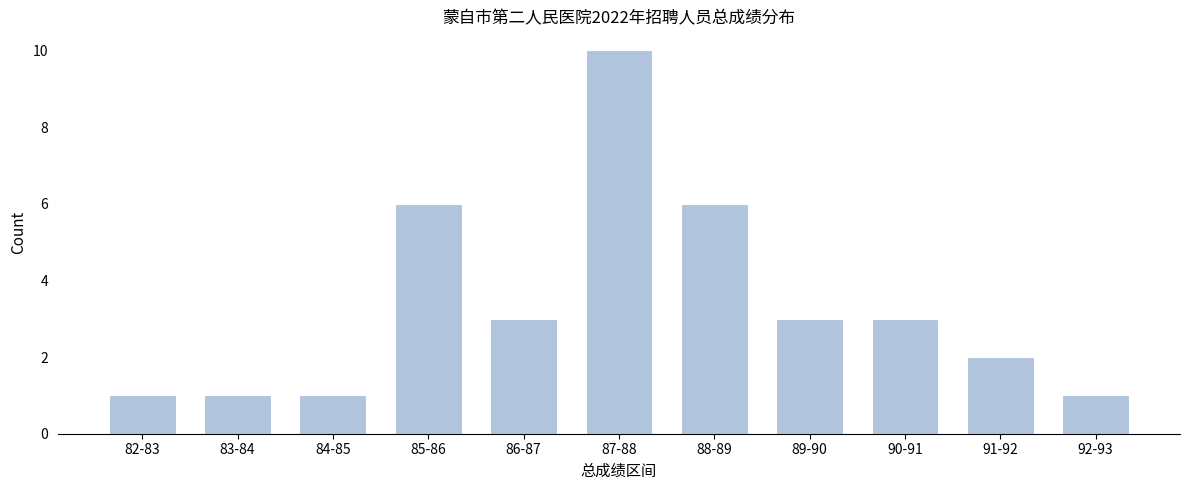

Reading right to left, transcribe all the data shown in this chart.

1	2	3	3	6	10	3	6	1	1	1